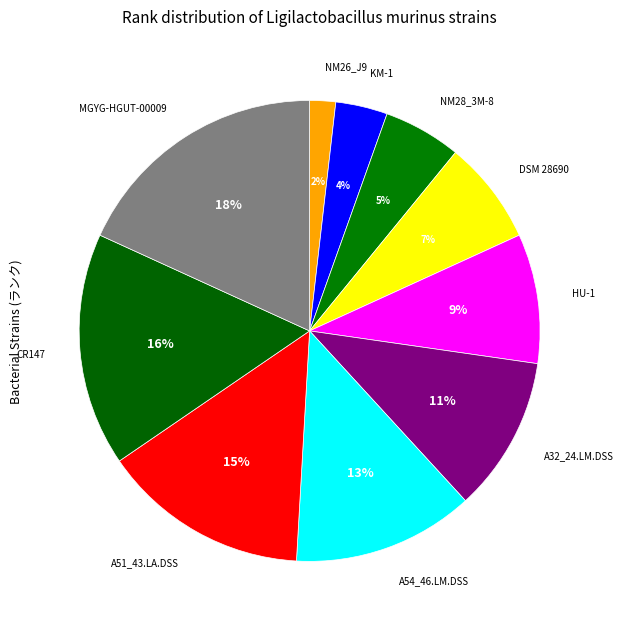

Do MGYG-HGUT-00009 and HU-1 together represent more than half of the pie?

No